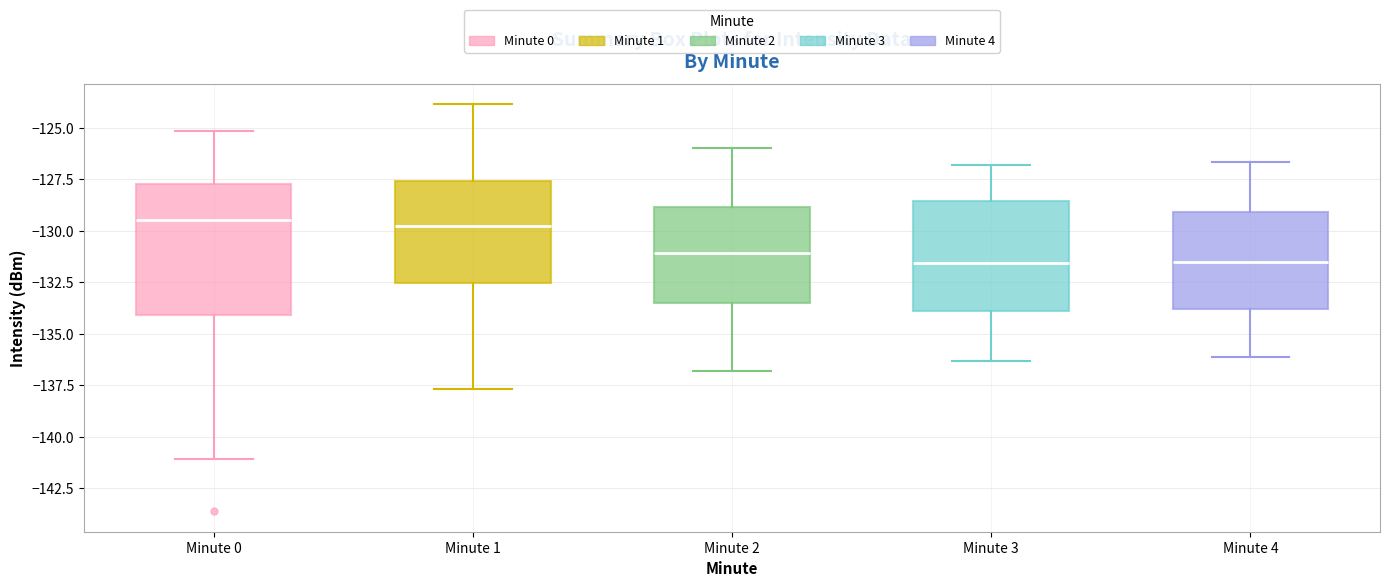

Reading left to right, read every box against the y-axis: the position of its median line, the range the box covers, and the ends of its whiskers. The values are not printed on the chart, so give them approximately, as read against the axis.

Minute 0: median -129.5, box -134.0 to -127.5, whiskers -141.0 to -125.0
Minute 1: median -130.0, box -132.5 to -127.5, whiskers -137.5 to -124.0
Minute 2: median -131.0, box -133.5 to -129.0, whiskers -137.0 to -126.0
Minute 3: median -131.5, box -134.0 to -128.5, whiskers -136.5 to -127.0
Minute 4: median -131.5, box -134.0 to -129.0, whiskers -136.0 to -126.5